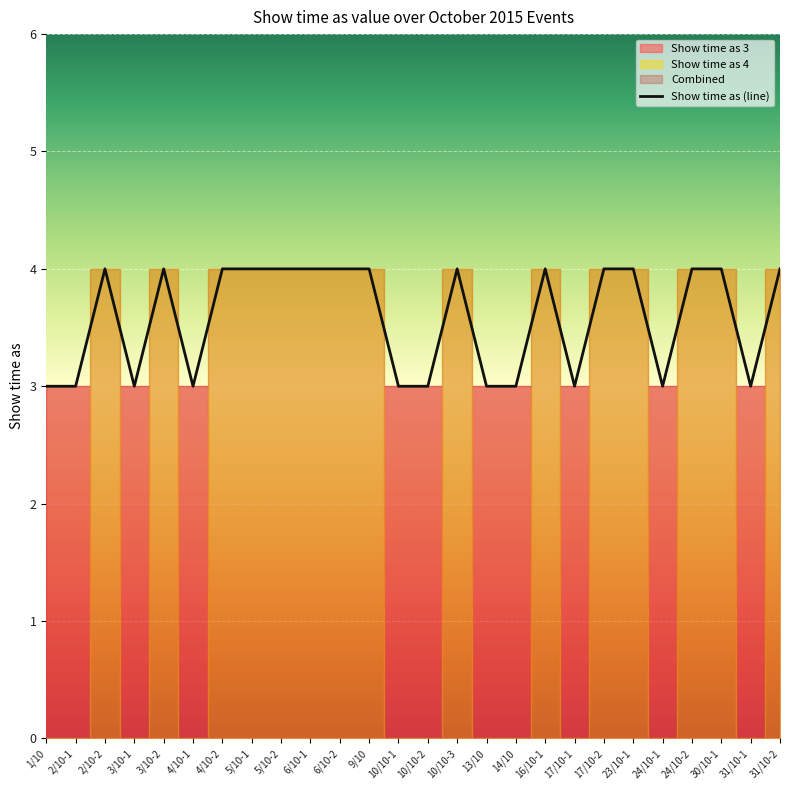

Rank the categories by value from lowest to highest.

1/10, 2/10-1, 3/10-1, 4/10-1, 10/10-1, 10/10-2, 13/10, 14/10, 17/10-1, 24/10-1, 31/10-1, 2/10-2, 3/10-2, 4/10-2, 5/10-1, 5/10-2, 6/10-1, 6/10-2, 9/10, 10/10-3, 16/10-1, 17/10-2, 23/10-1, 24/10-2, 30/10-1, 31/10-2